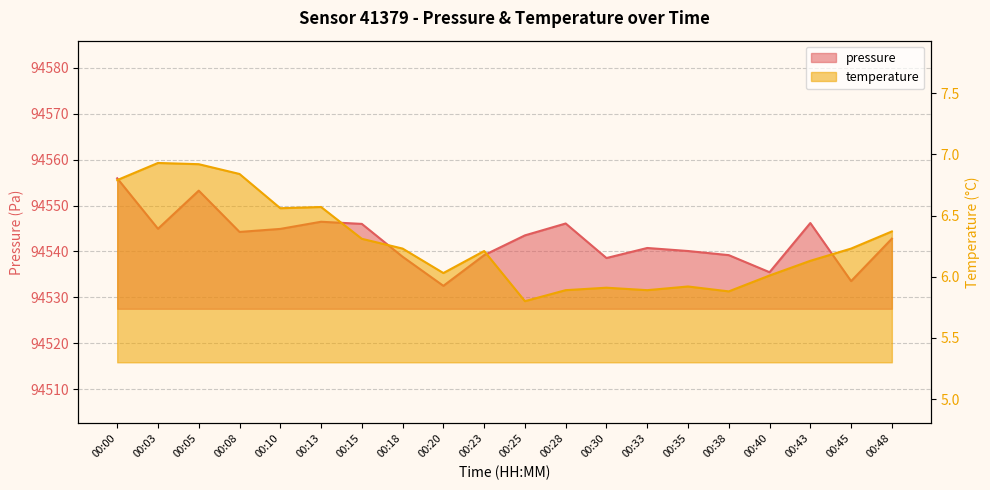

How many data points in pressure are above 94543?

10